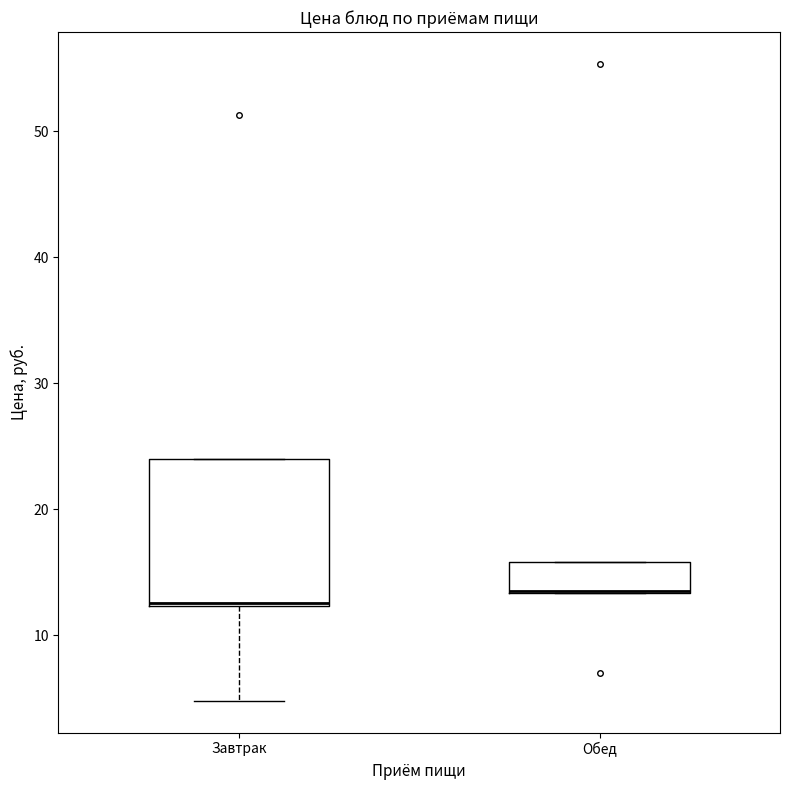

Where is the lower edge of the box for Обед on the y-axis? The values are not printed on the chart, so give them approximately, as read against the axis.

13